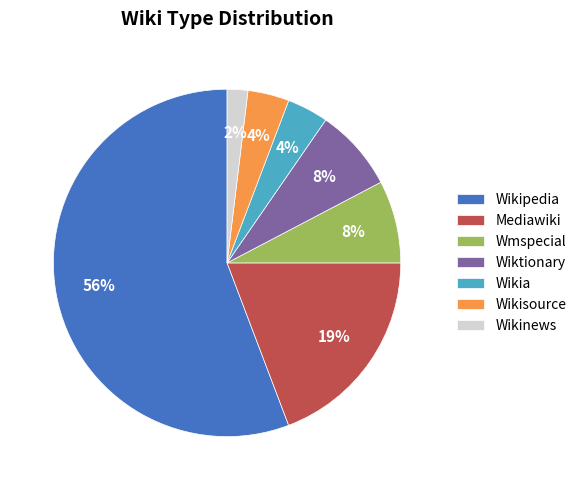

Is it true that Mediawiki is 27% of the pie?

False